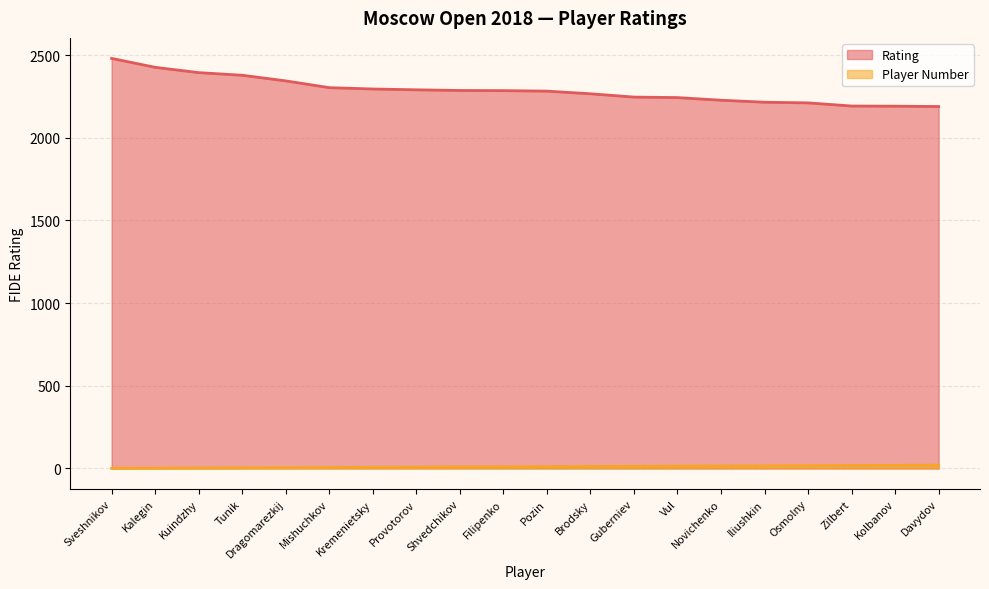

Which series has the widest spread of values?

Rating